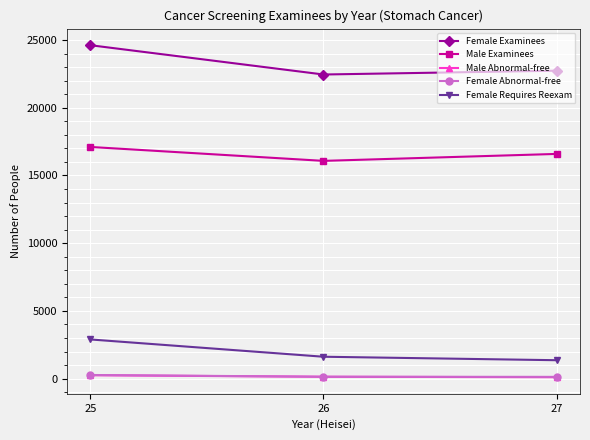

At which label is Female Abnormal-free closest to 197?

26